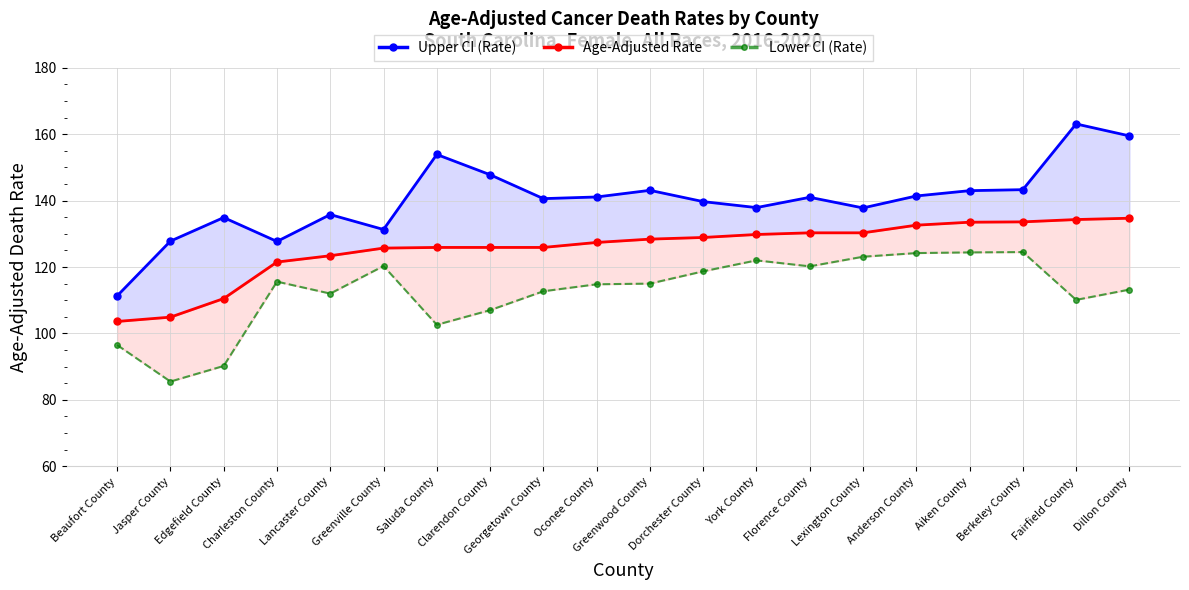

True or false: Upper CI (Rate) and Age-Adjusted Rate intersect in this chart.

False